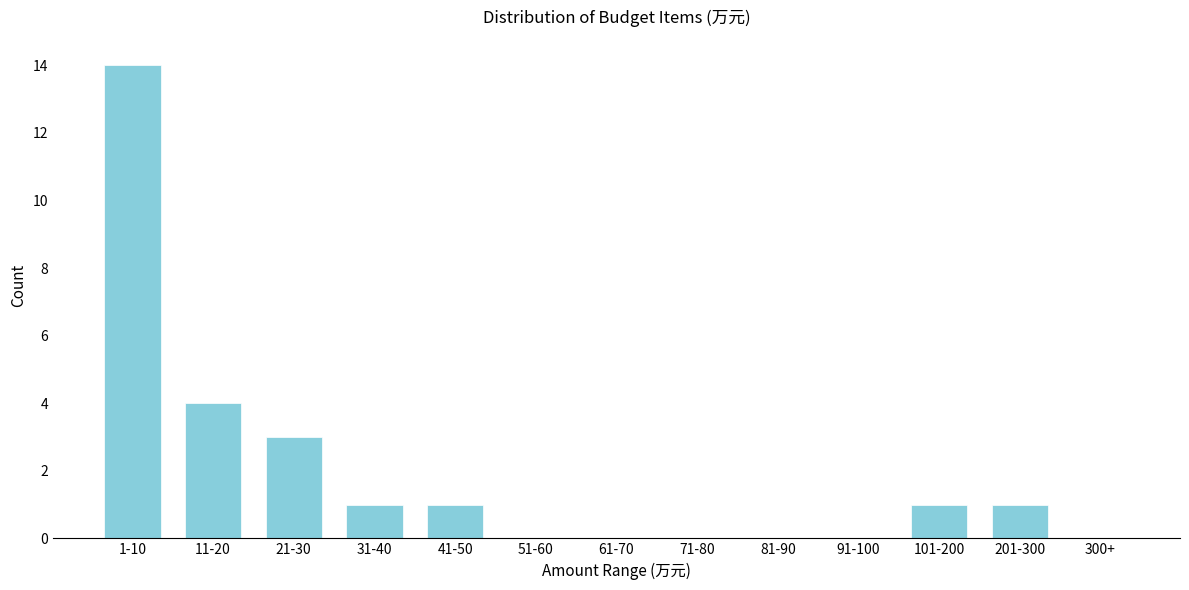

Reading right to left, what are all the values shown in this chart?

300+=0	201-300=1	101-200=1	91-100=0	81-90=0	71-80=0	61-70=0	51-60=0	41-50=1	31-40=1	21-30=3	11-20=4	1-10=14